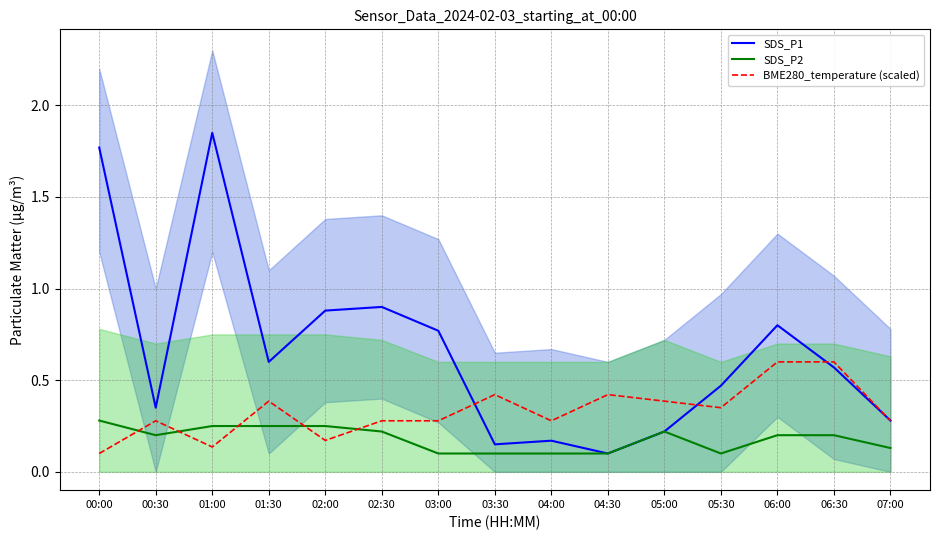

What is the difference between the maximum and second lowest values in the SDS_P2 series?

0.2